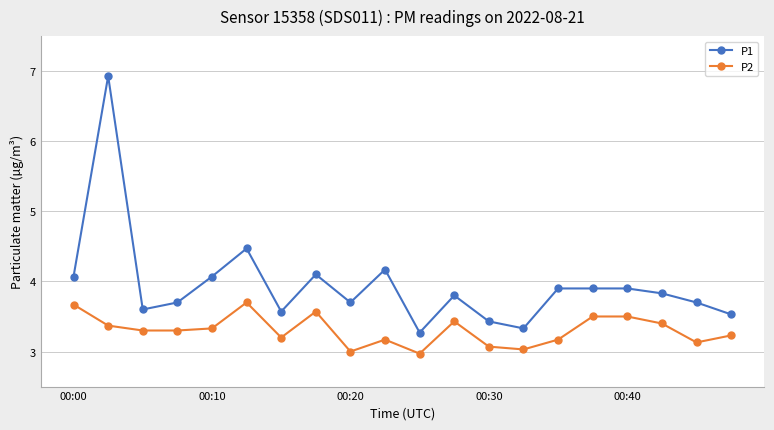

Reading left to right, extract all data points from this chart.

P1: 4.1	6.9	3.6	3.7	4.1	4.5	3.6	4.1	3.7	4.2	3.3	3.8	3.4	3.3	3.9	3.9	3.9	3.8	3.7	3.5
P2: 3.7	3.4	3.3	3.3	3.3	3.7	3.2	3.6	3.0	3.2	3.0	3.4	3.1	3.0	3.2	3.5	3.5	3.4	3.1	3.2